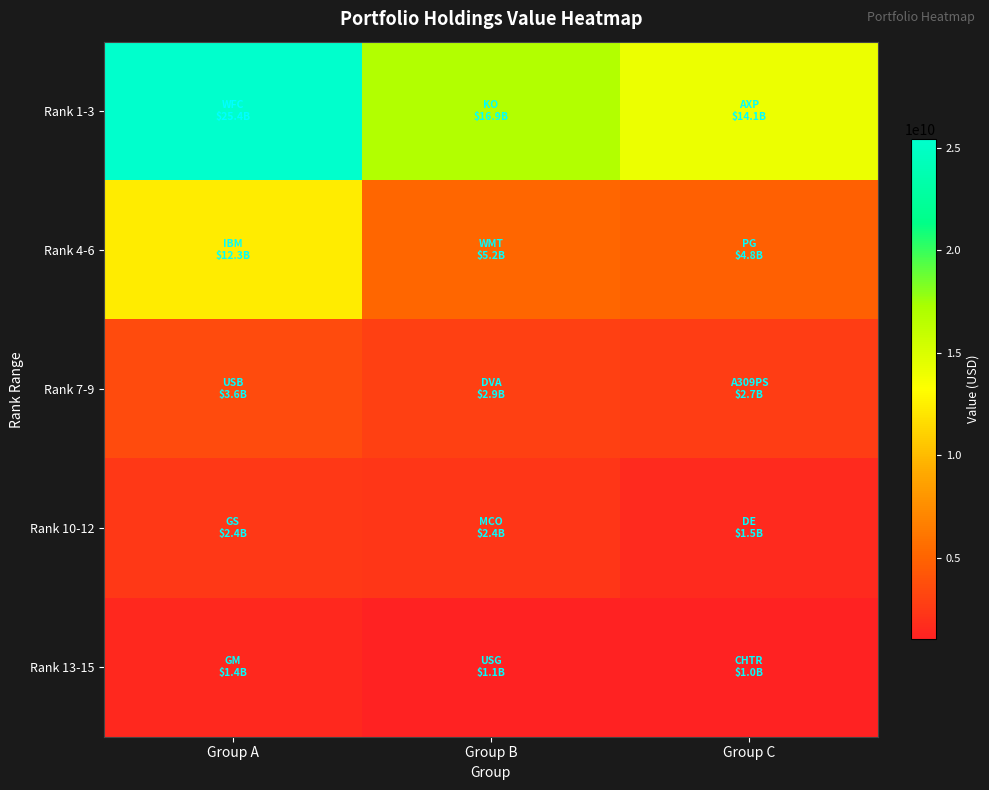

Reading right to left, transcribe all the data shown in this chart.

Rank 1-3: Group C=14105859000	Group B=16887999000	Group A=25406775000
Rank 4-6: Group C=4808922000	Group B=5185887000	Group A=12349358000
Rank 7-9: Group C=2718346000	Group B=2920956000	Group A=3600249000
Rank 10-12: Group C=1512562000	Group B=2363611000	Group A=2448370000
Rank 13-15: Group C=1032751000	Group B=1091666000	Group A=1431311000